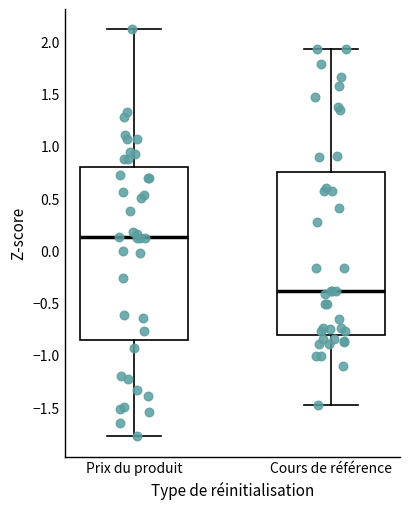

Comparing the boxes themselves (not the whiskers), which one is the tallest?

Prix du produit